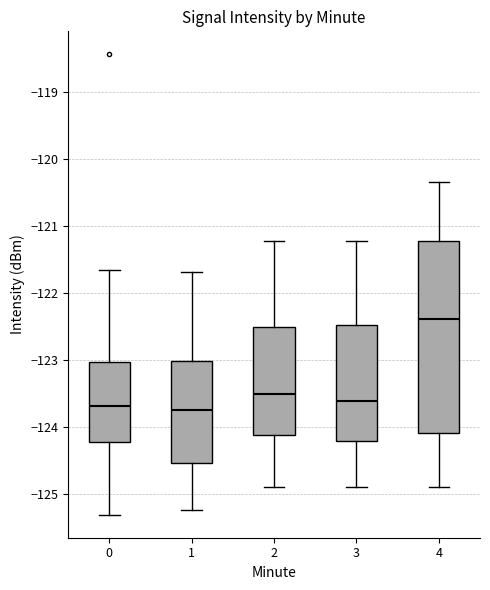

Reading left to right, read every box against the y-axis: the position of its median line, the range the box covers, and the ends of its whiskers. The values are not printed on the chart, so give them approximately, as read against the axis.

0: median -123.7, box -124.2 to -123.0, whiskers -125.3 to -121.7
1: median -123.8, box -124.5 to -123.0, whiskers -125.3 to -121.7
2: median -123.5, box -124.1 to -122.5, whiskers -124.9 to -121.2
3: median -123.6, box -124.2 to -122.5, whiskers -124.9 to -121.2
4: median -122.4, box -124.1 to -121.2, whiskers -124.9 to -120.3